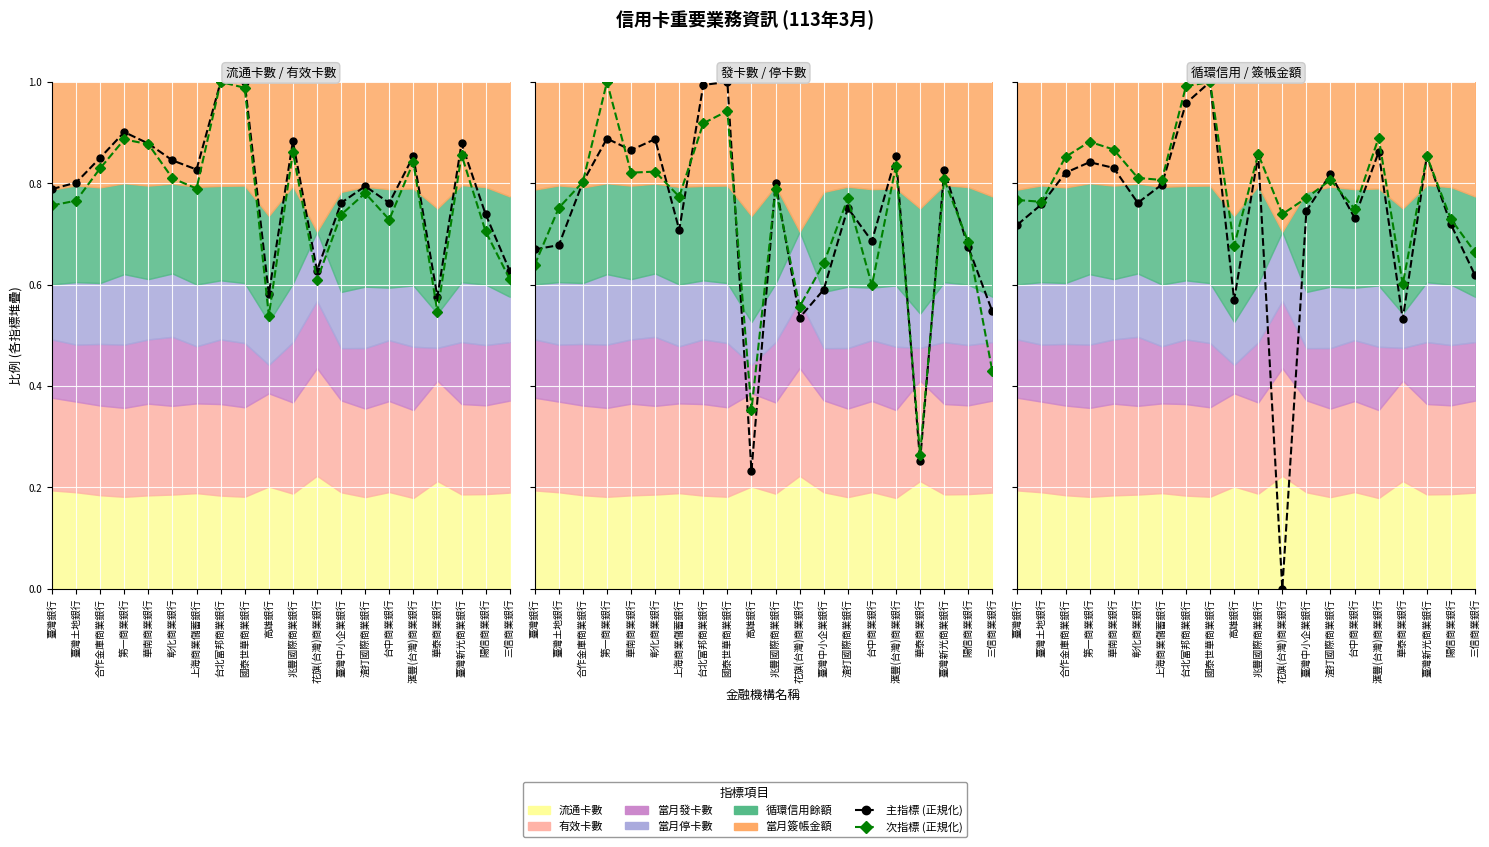

How many interior local peaks does the 有效卡數 (正規化) series have?

6